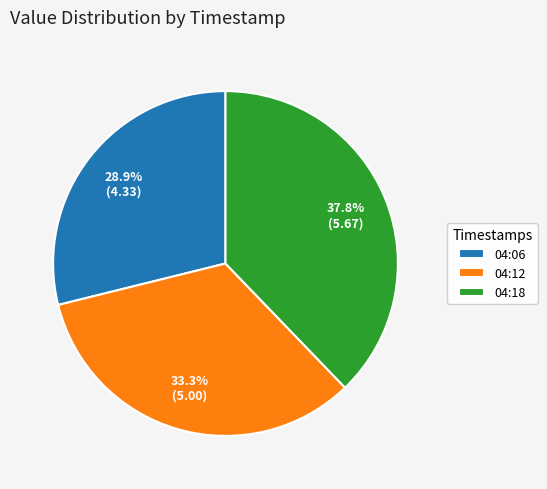

Rank the categories by value from highest to lowest.

04:18, 04:12, 04:06